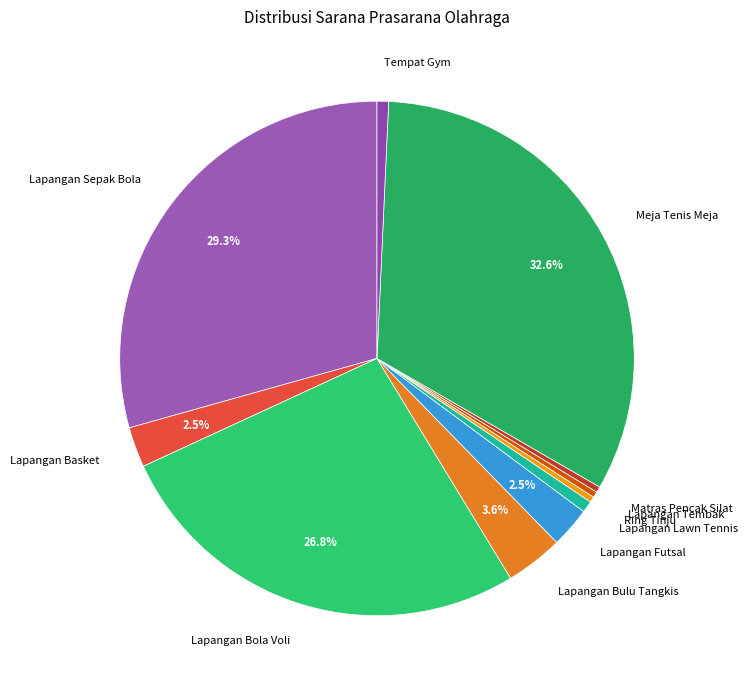

Is it true that Tempat Gym is 11% of the pie?

False